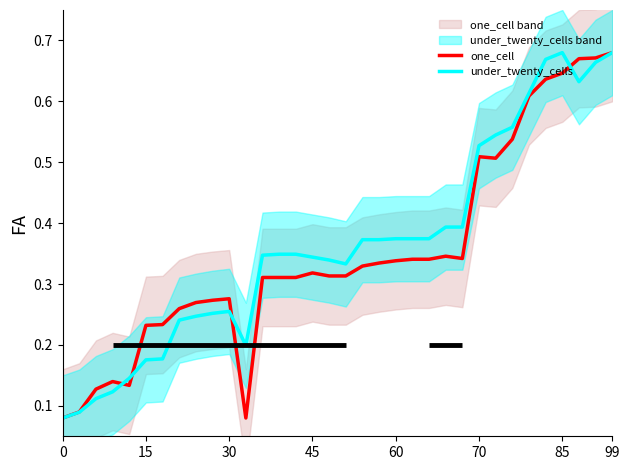

Is the value of one_cell at 30 greater than the value of under_twenty_cells at 30?

Yes